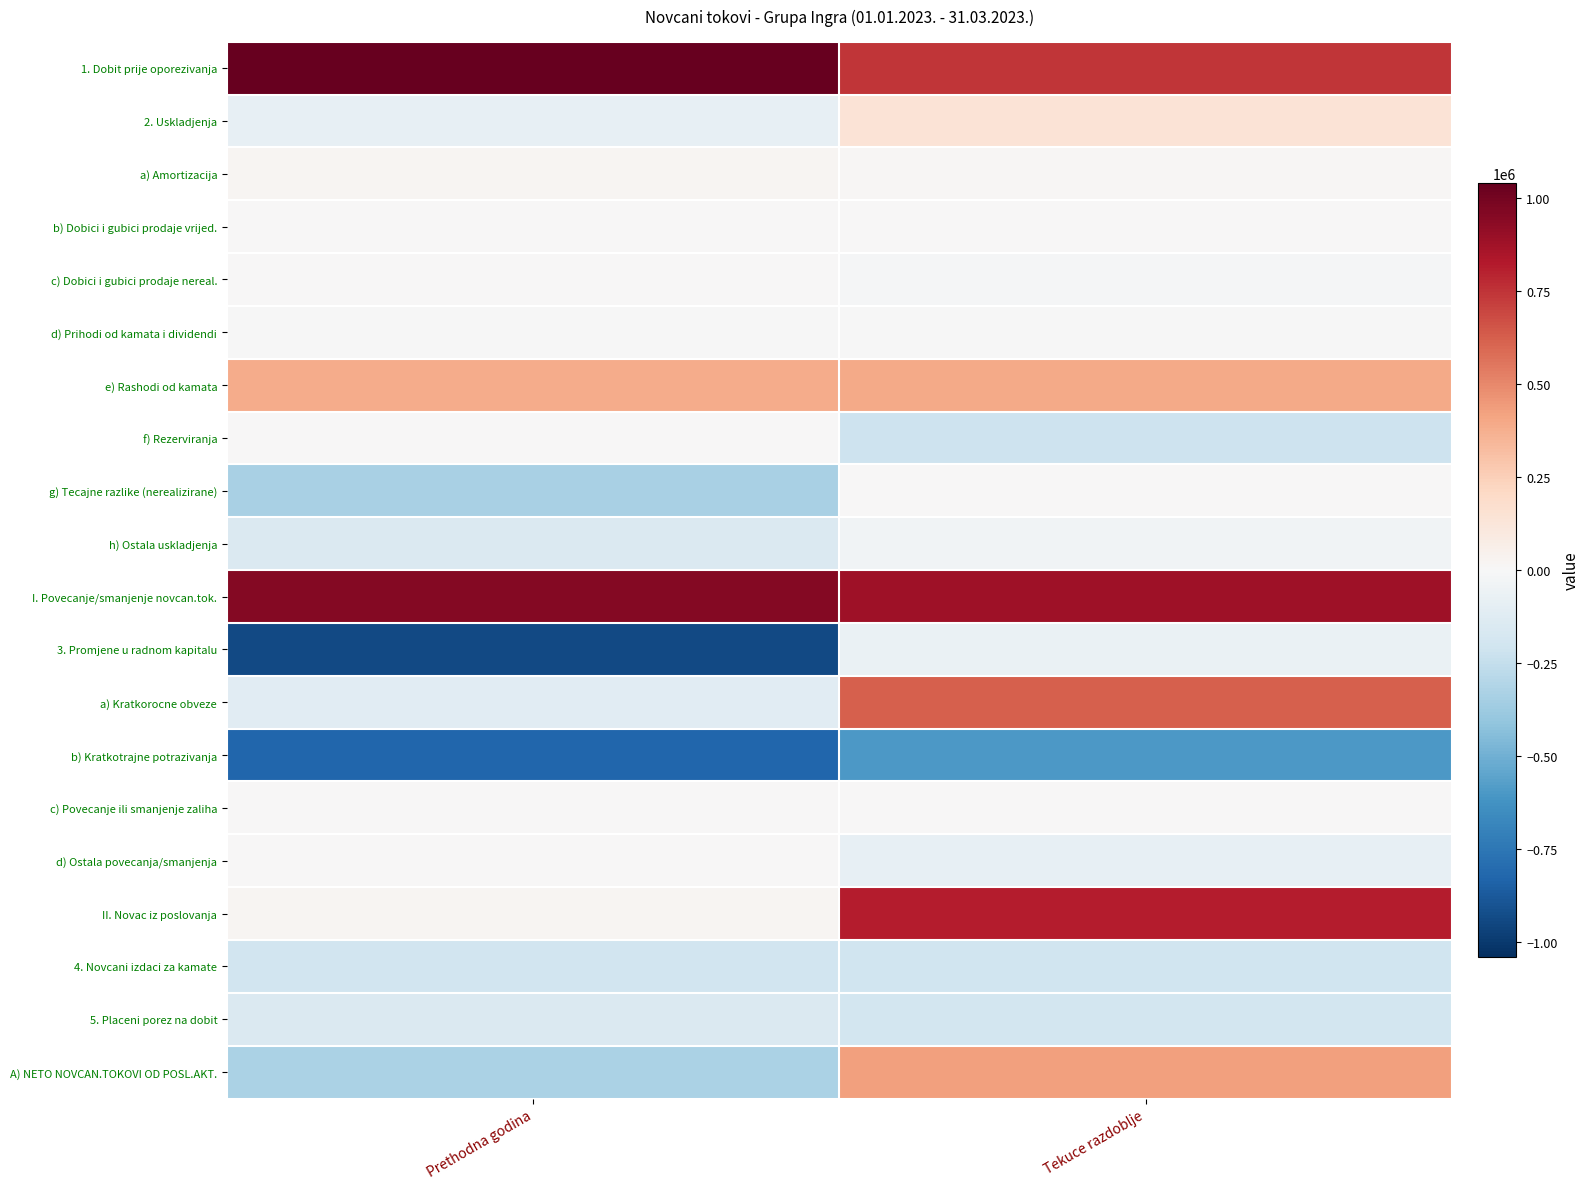

What is the total value across all series at Prethodna godina?

-706397